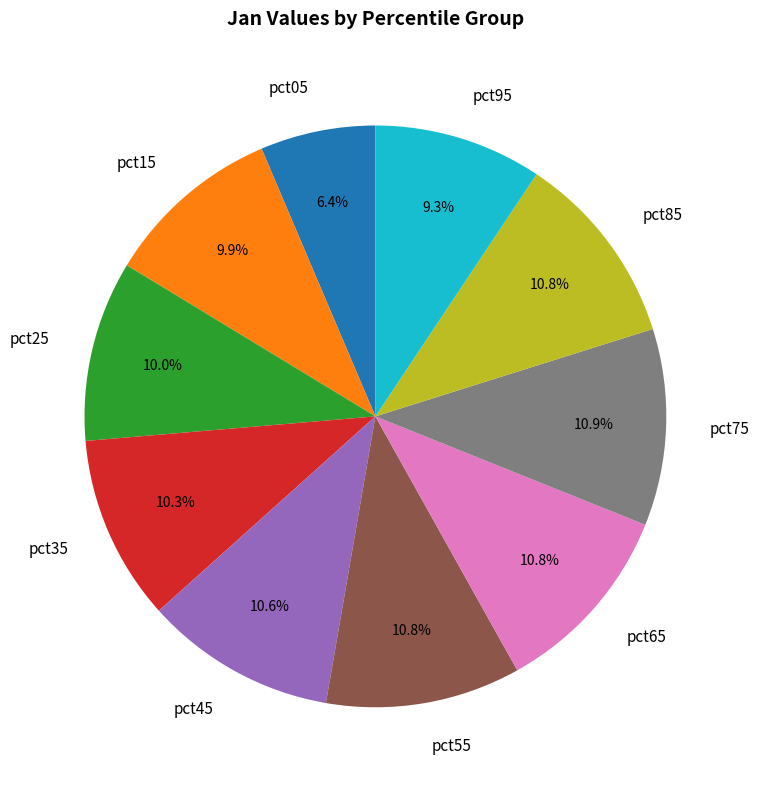

What is the smallest slice in the pie chart?

pct05